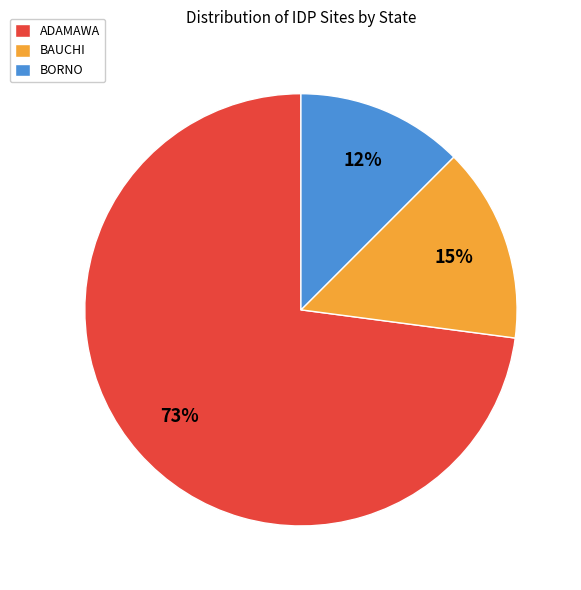

Combined, do BORNO and BAUCHI account for over 50%?

No